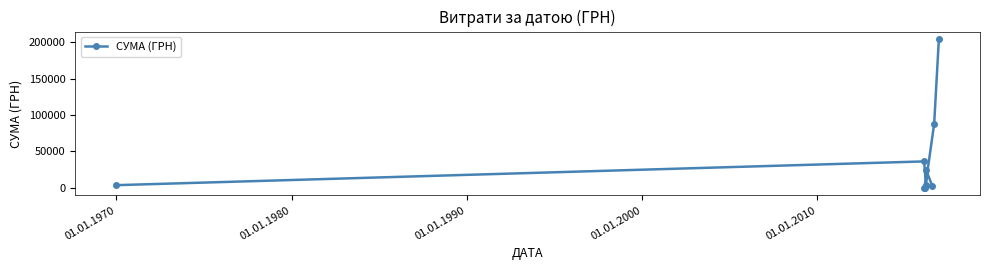

What is the value of the 8th point from the left?

87847.6